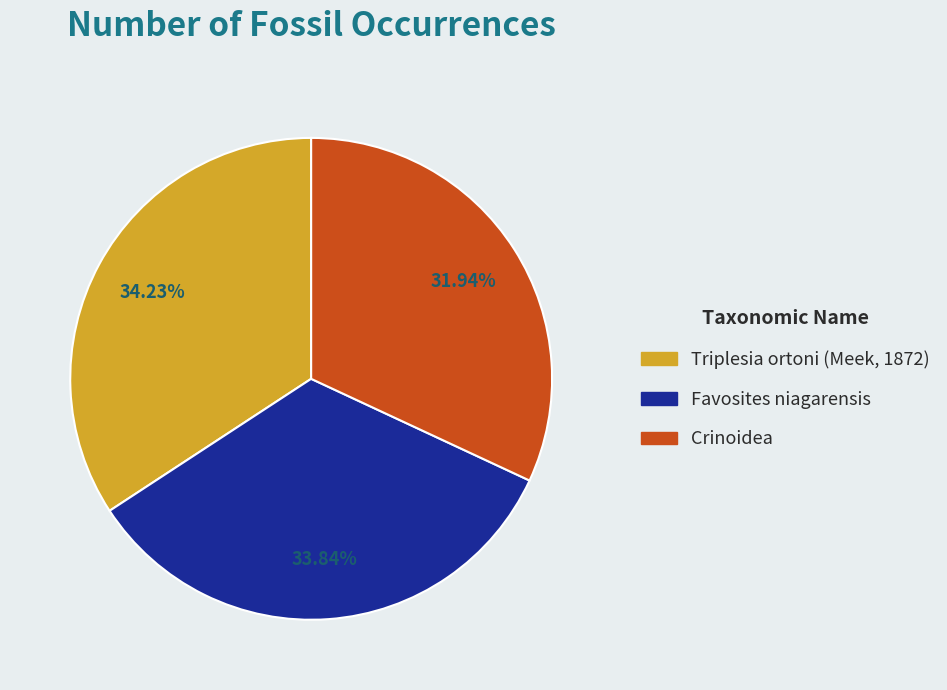

To the nearest percent, what percentage of the pie is Favosites niagarensis?

34%